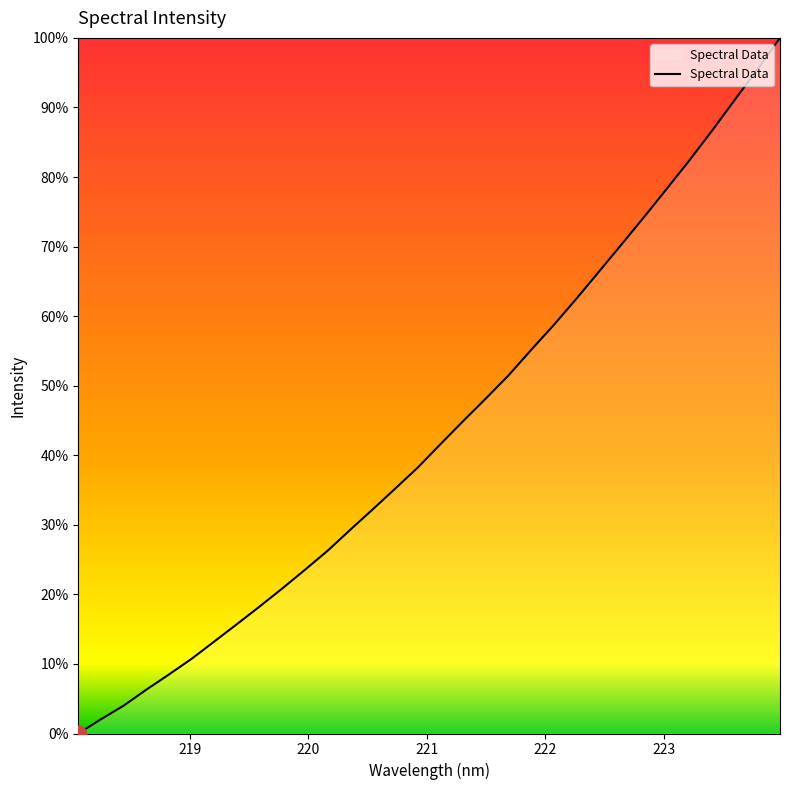

Does the chart display data point markers on the line(s)?

No